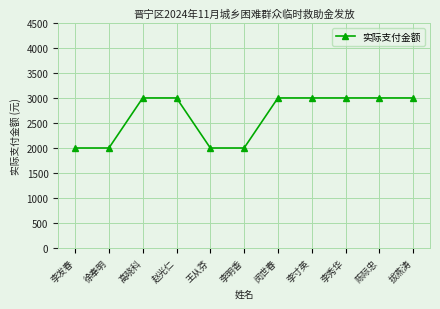

True or false: the data shows 3000 at 闵世春.

True